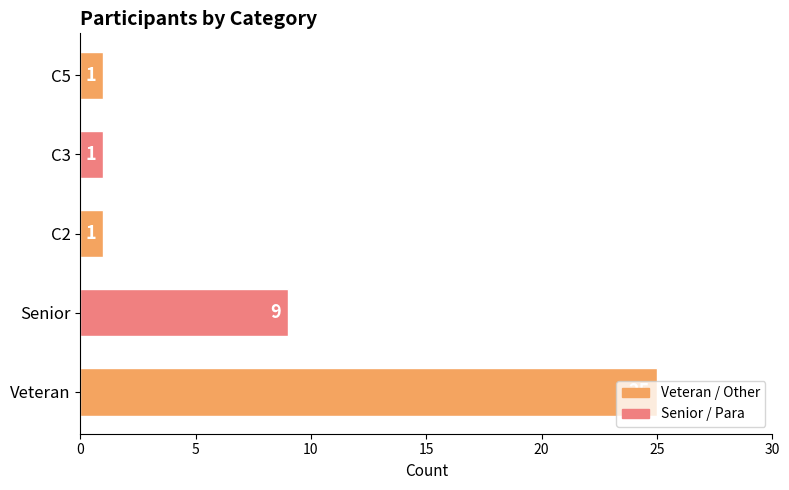

Are the bars horizontal?

Yes